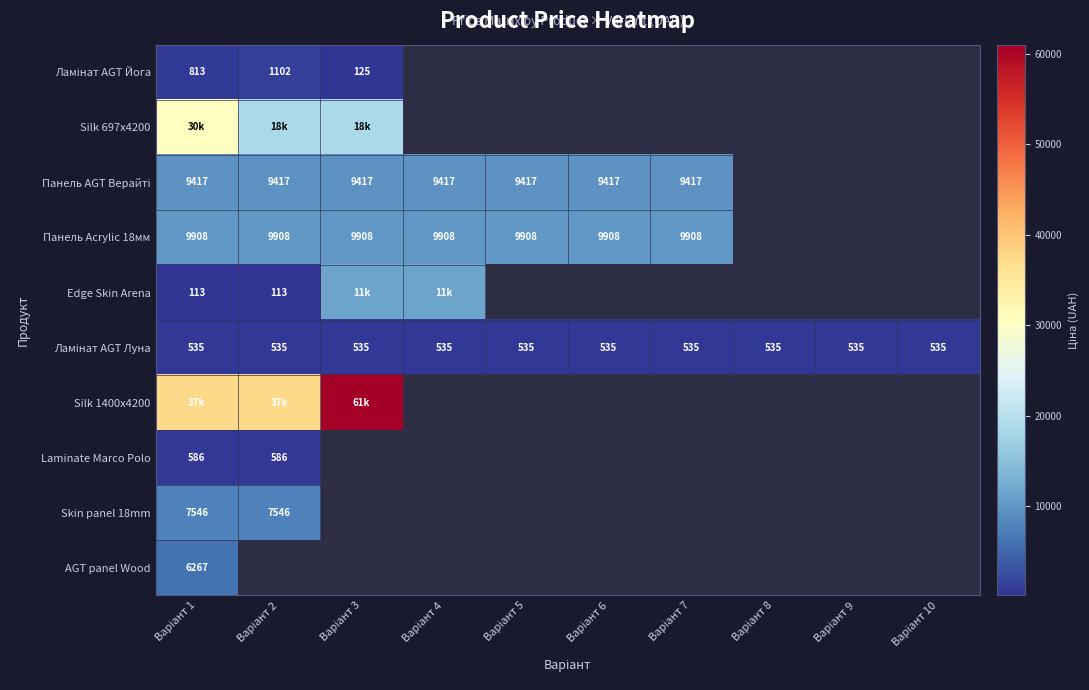

What is the difference between the maximum and minimum values in the Silk 697x4200 series?

11840.0